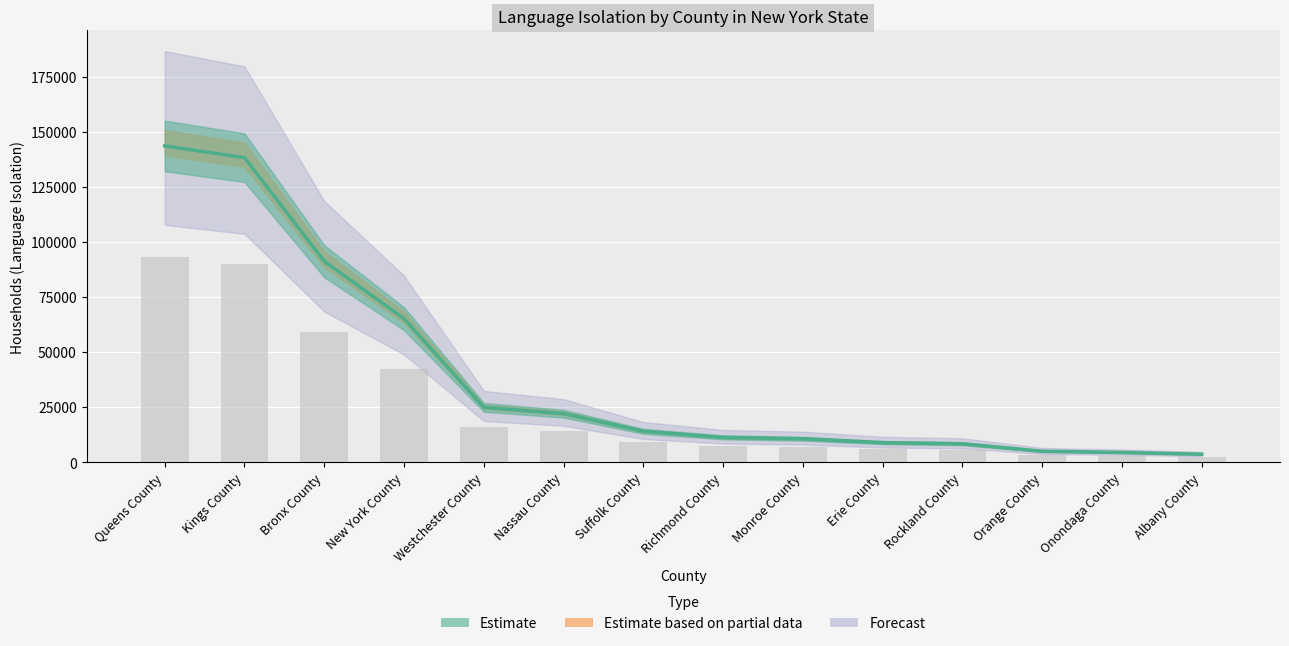

Approximately how many times larger is the value at Orange County compared to Suffolk County?

0.4